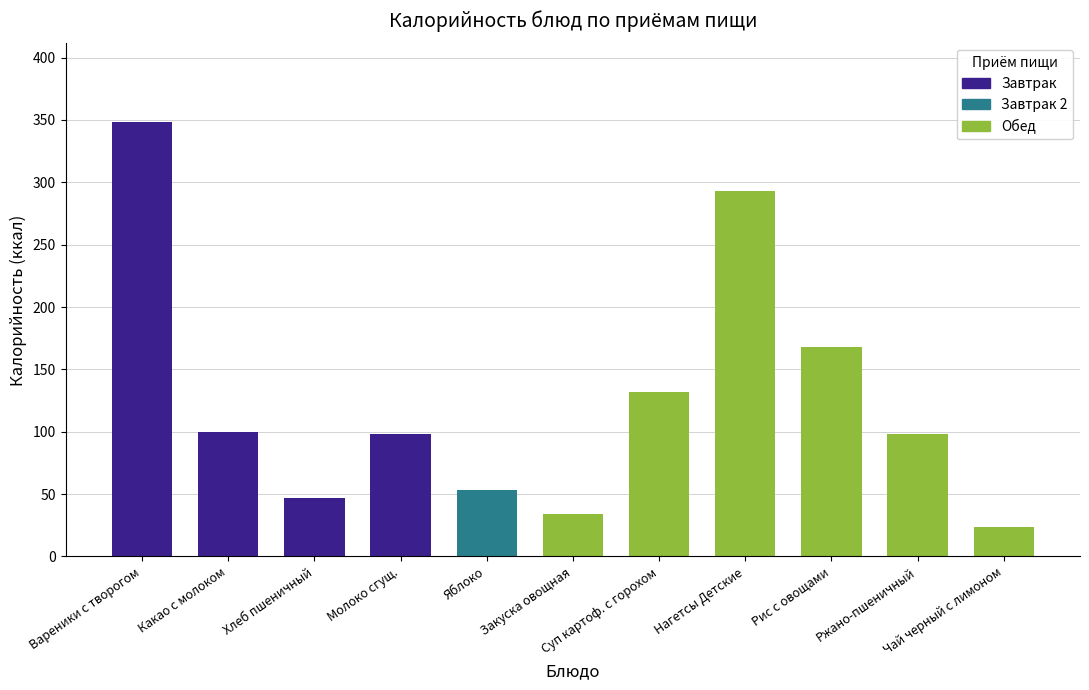

What is the sum of all values?

1395.6